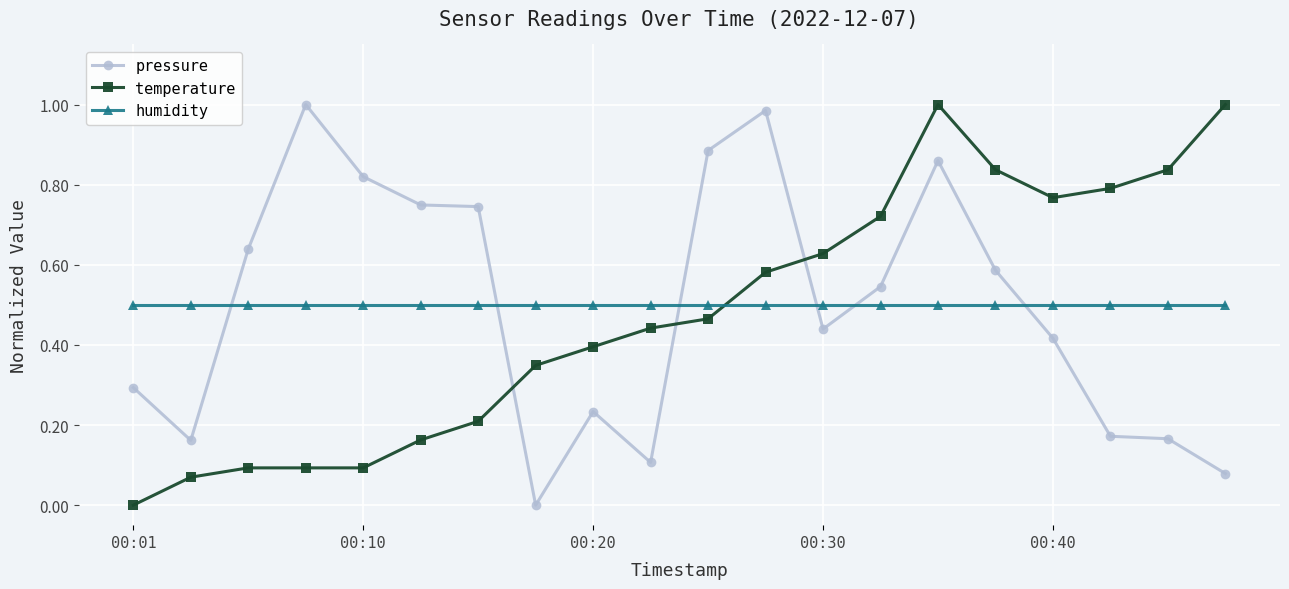

What is the sum of all temperature values?

9.5